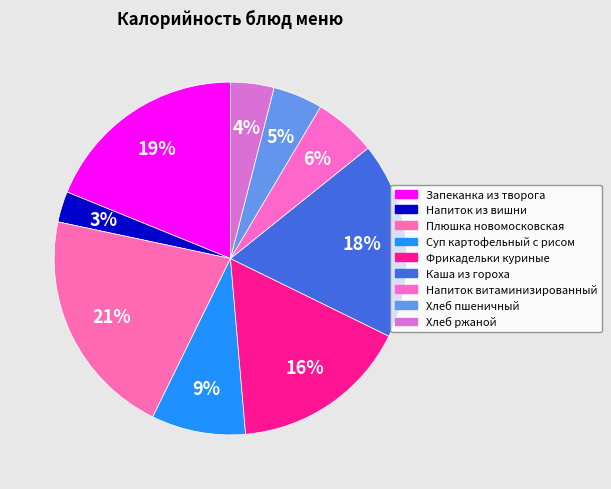

The Запеканка из творога slice represents 28% of the pie. True or false?

False